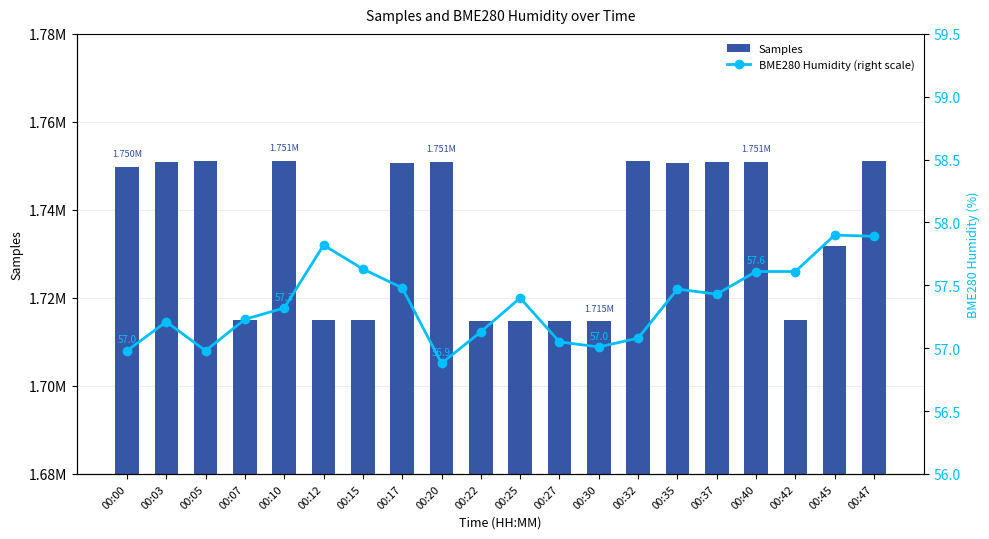

At which label does Samples first exceed 1750734?

00:03